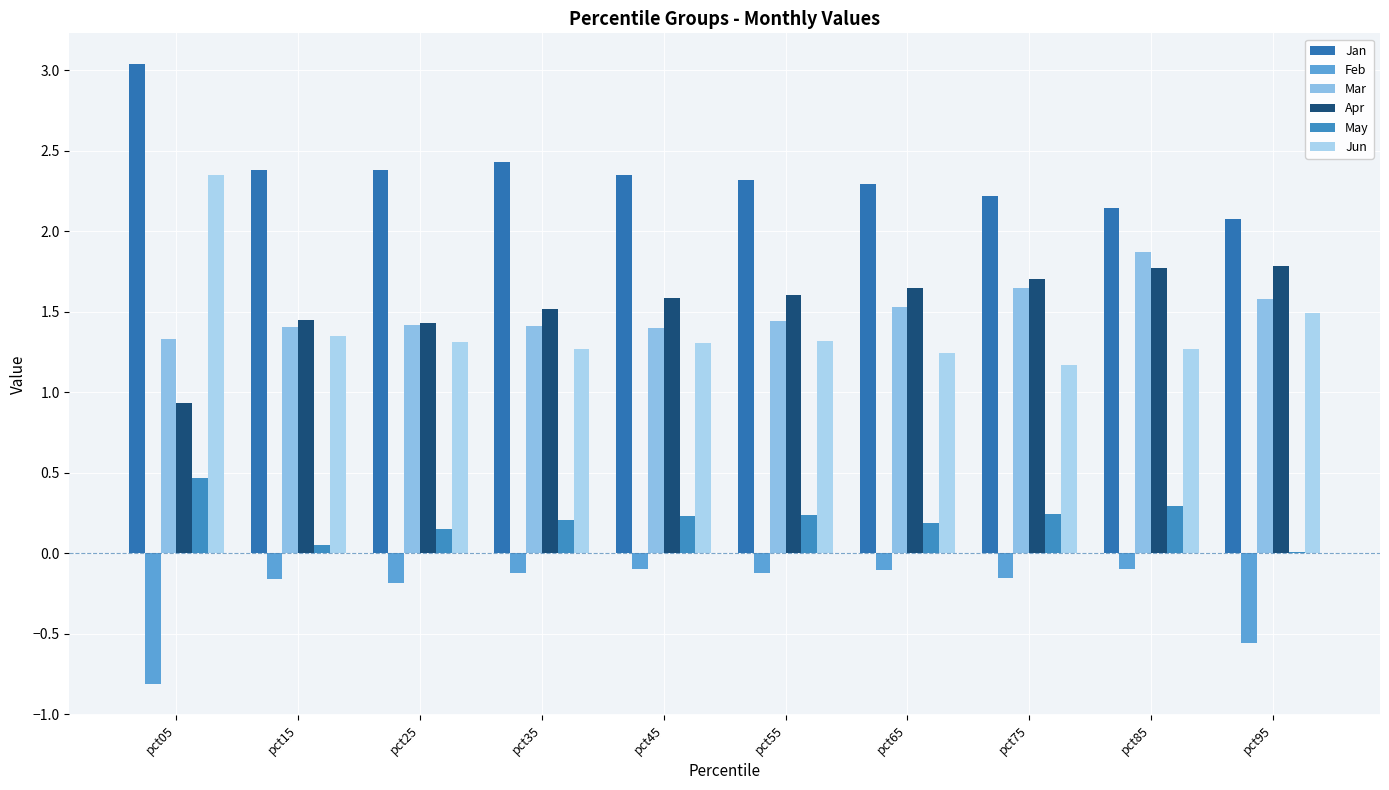

What is the approximate value of Mar at pct05?

1.3